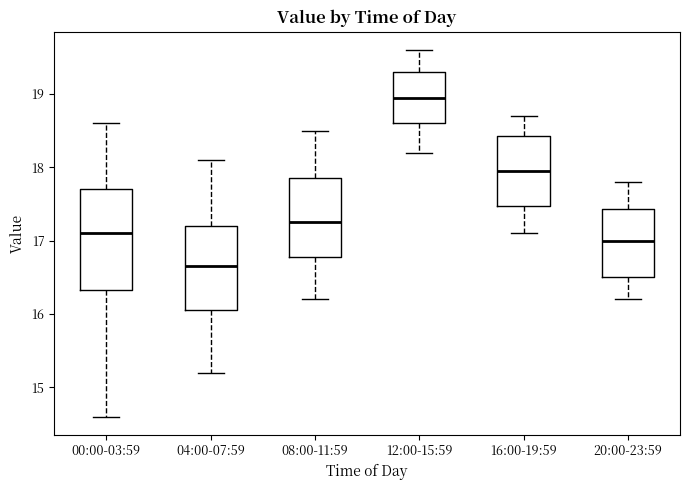

Reading left to right, read every box against the y-axis: the position of its median line, the range the box covers, and the ends of its whiskers. The values are not printed on the chart, so give them approximately, as read against the axis.

00:00-03:59: median 17.1, box 16.3 to 17.7, whiskers 14.6 to 18.6
04:00-07:59: median 16.7, box 16.1 to 17.2, whiskers 15.2 to 18.1
08:00-11:59: median 17.3, box 16.8 to 17.9, whiskers 16.2 to 18.5
12:00-15:59: median 19.0, box 18.6 to 19.3, whiskers 18.2 to 19.6
16:00-19:59: median 18.0, box 17.5 to 18.4, whiskers 17.1 to 18.7
20:00-23:59: median 17.0, box 16.5 to 17.4, whiskers 16.2 to 17.8